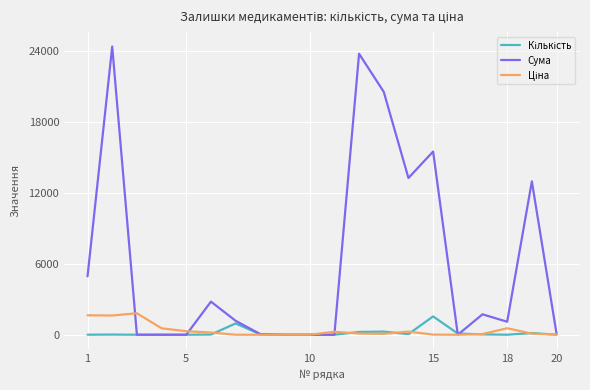

What is the greatest value displayed?

24369.3